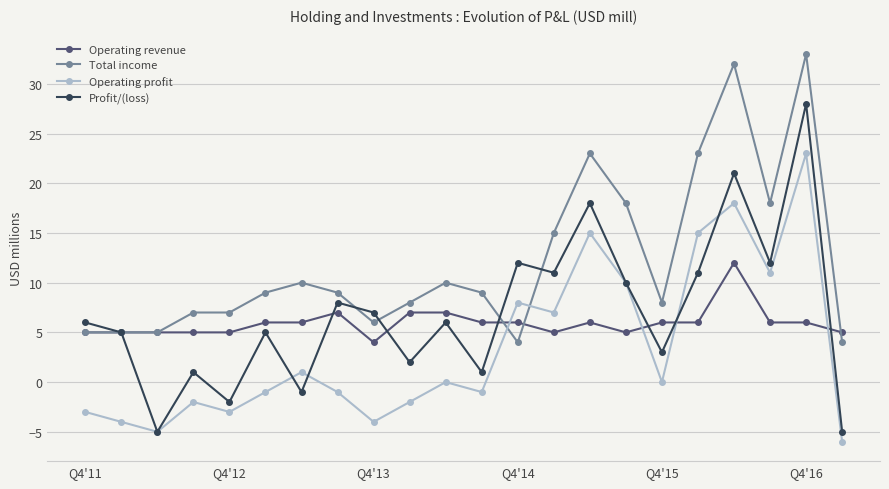

Rank the series by their maximum value, from lowest to highest.

Operating revenue, Operating profit, Profit/(loss), Total income